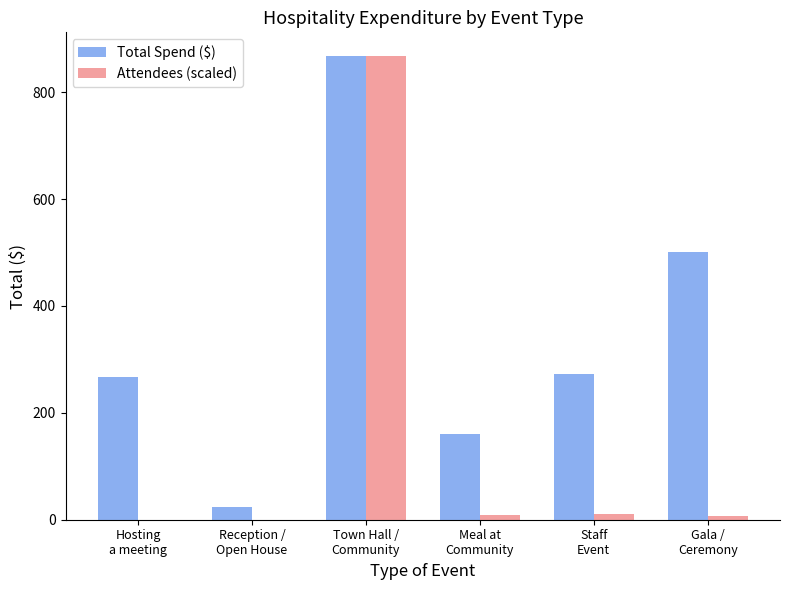

What is the maximum value shown in the chart?

868.4